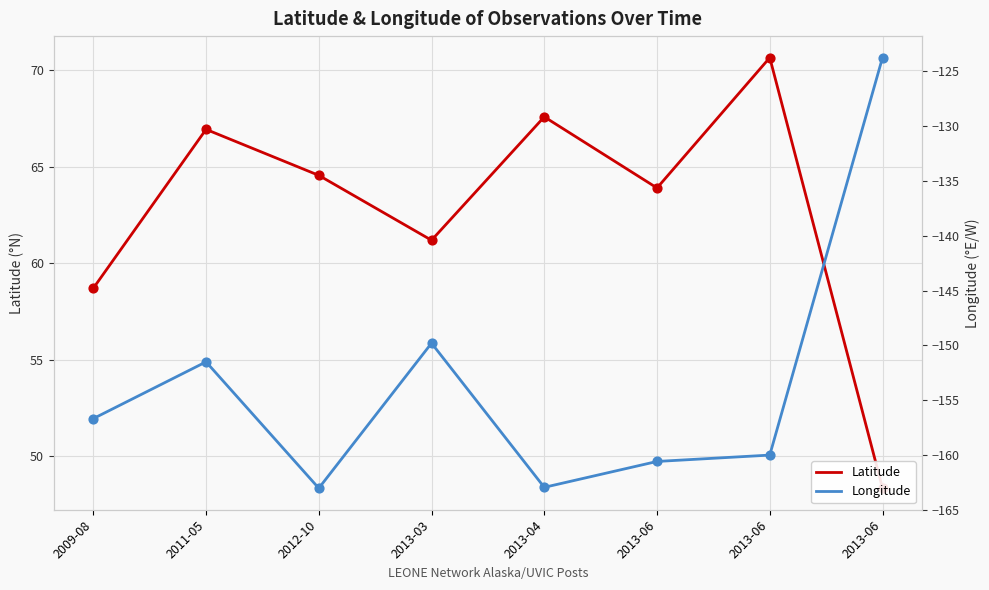

At which category is the sum across all series the highest?

2013-06